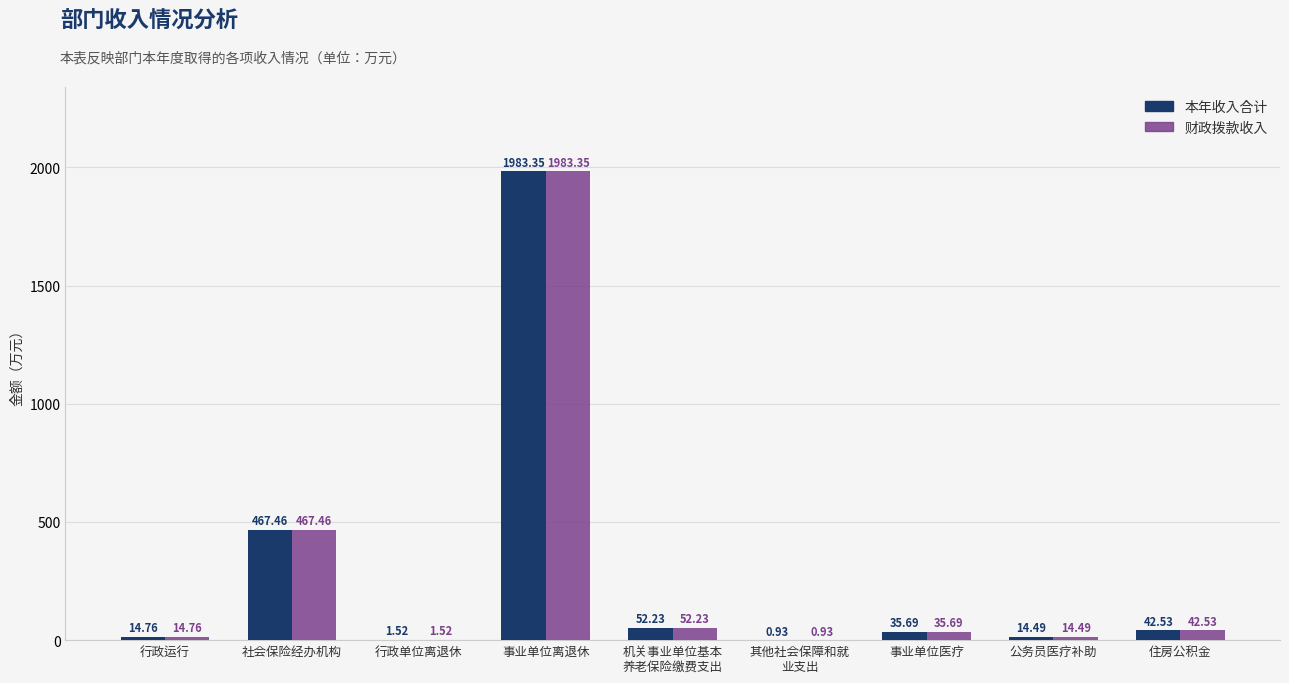

Which category has the highest value across all series?

事业单位离退休